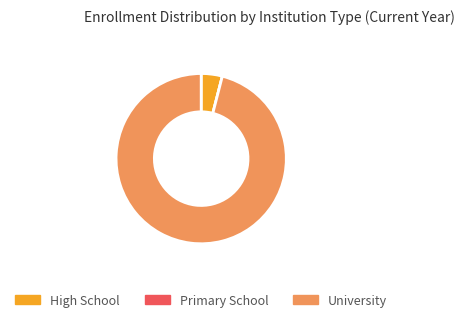

Is it true that High School is 12% of the pie?

False